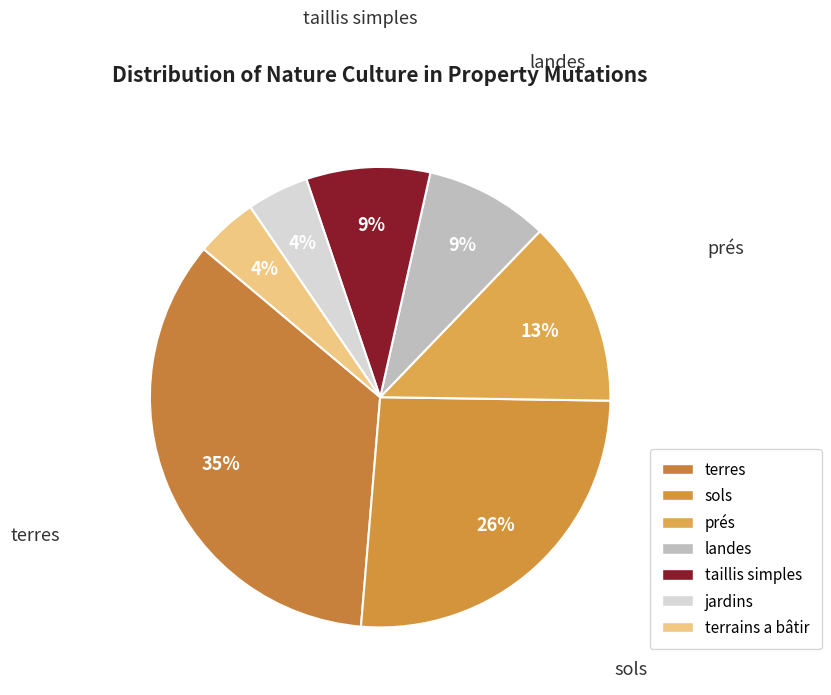

Between landes and sols, which is larger?

sols